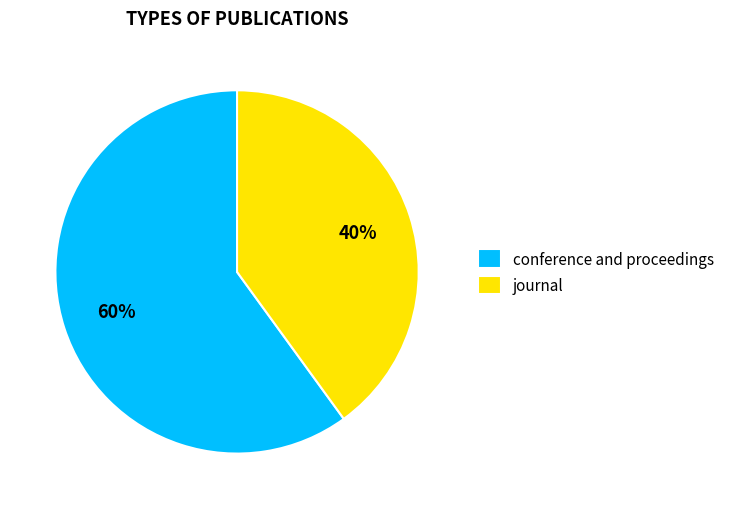

Rank the categories by value from lowest to highest.

journal, conference and proceedings